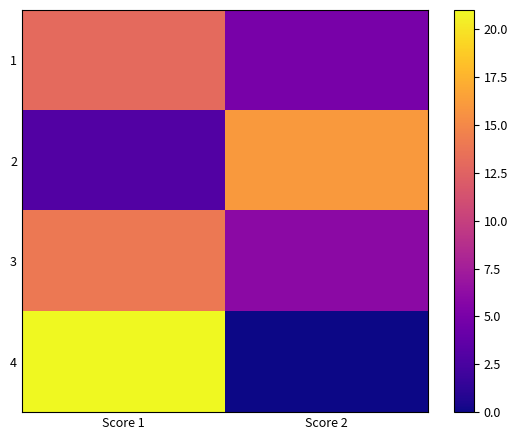

Reading left to right, list all the values displayed in this chart.

1: Score 1=13	Score 2=5
2: Score 1=3	Score 2=16
3: Score 1=14	Score 2=6
4: Score 1=21	Score 2=0